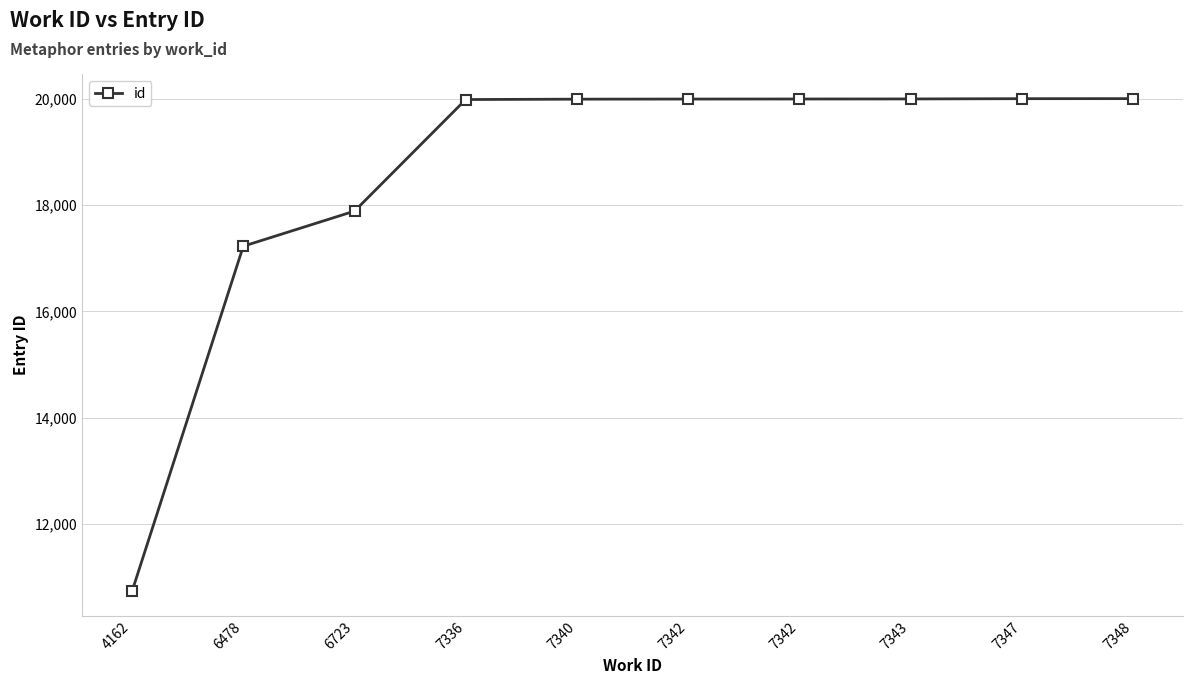

What is the average value?

18580